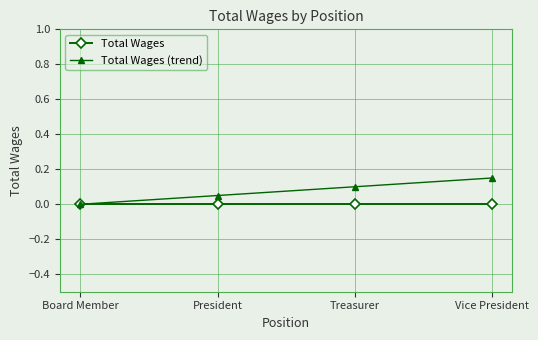

What is the label of the 3rd point from the left?

Treasurer